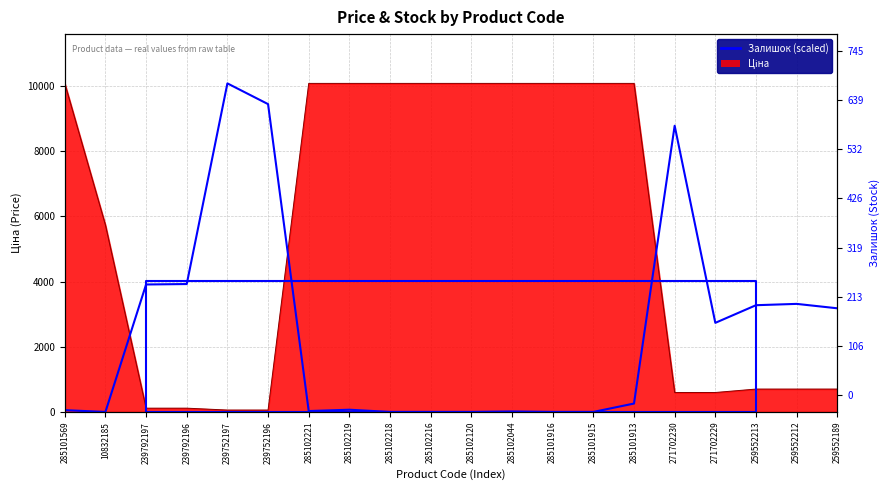

True or false: the data has more than 1 interior local peaks.

True